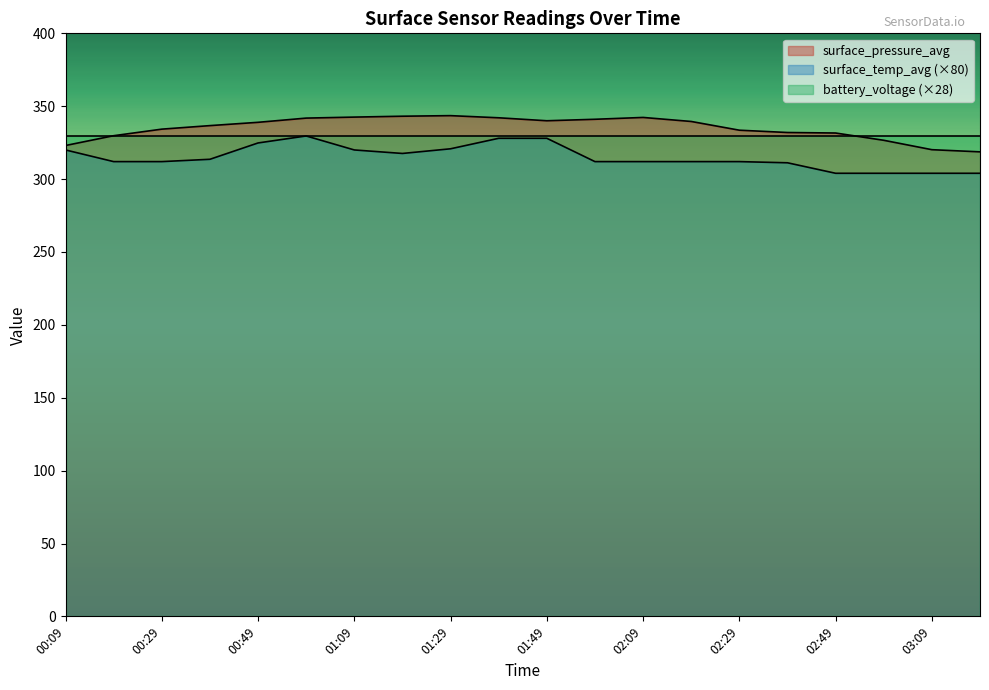

Where does the surface_temp_avg series first go above 312?

00:09